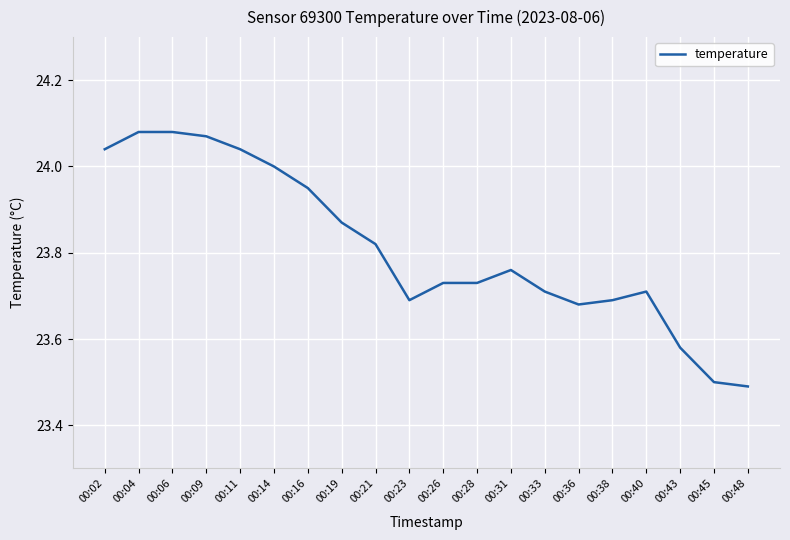

True or false: the data shows 23.7 at 00:28.

True